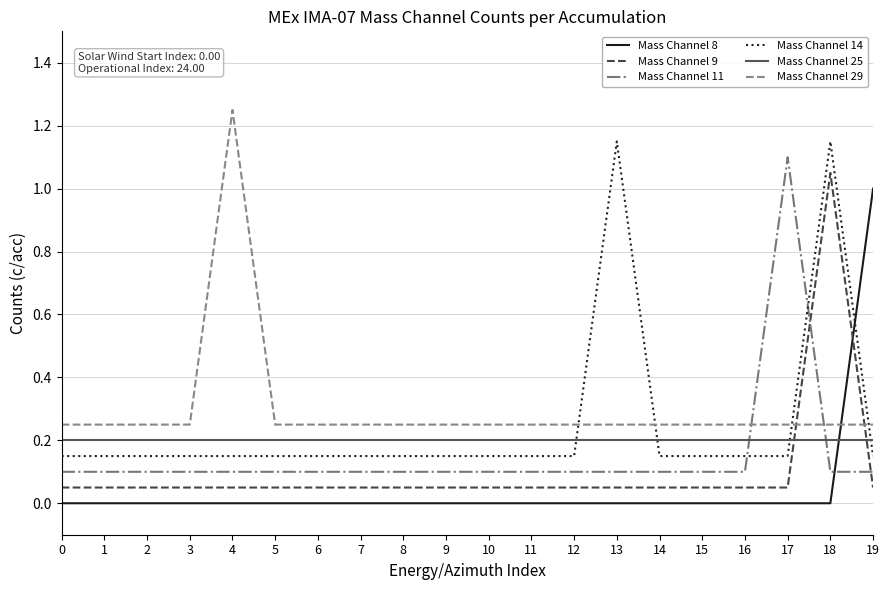

Which series changed the most between 11 and 13?

Mass Channel 14